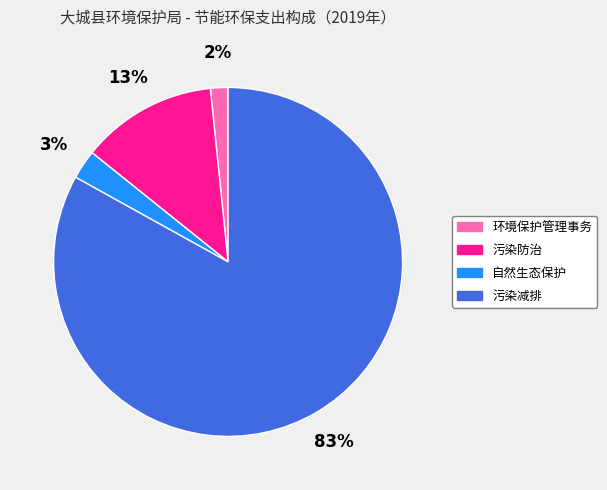

Is 污染减排 the majority of the pie?

Yes